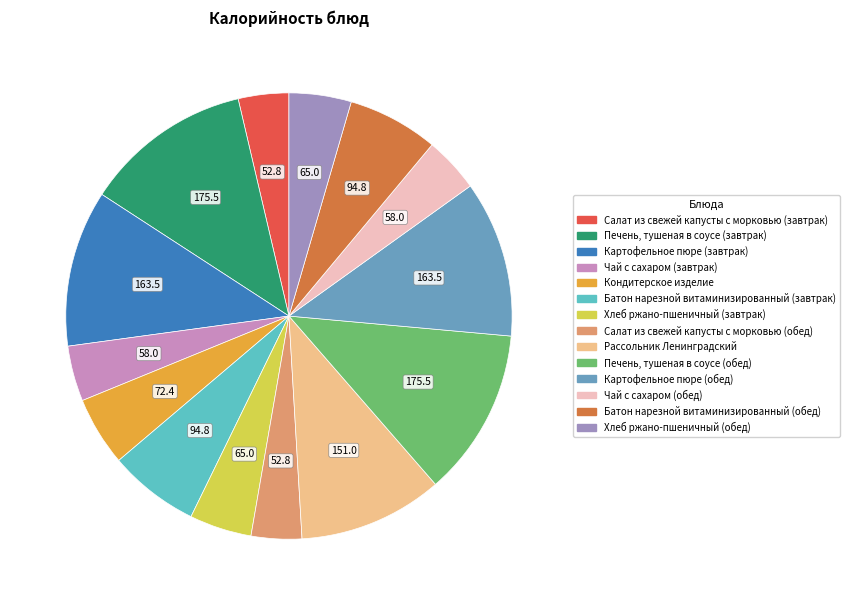

What is the ratio of the value at Батон нарезной витаминизированный (завтрак) to the value at Батон нарезной витаминизированный (обед)?

1.0